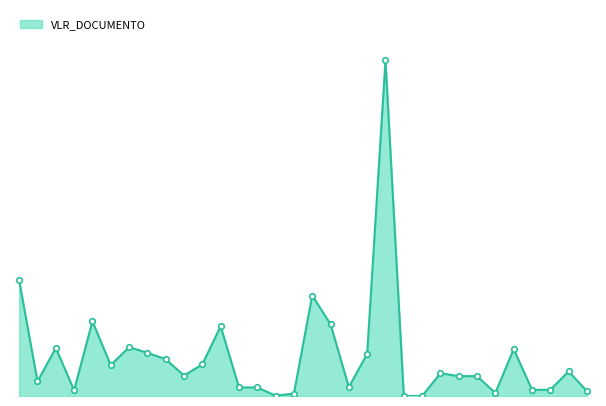

True or false: there are more than 2 points higher than both neighbors.

True